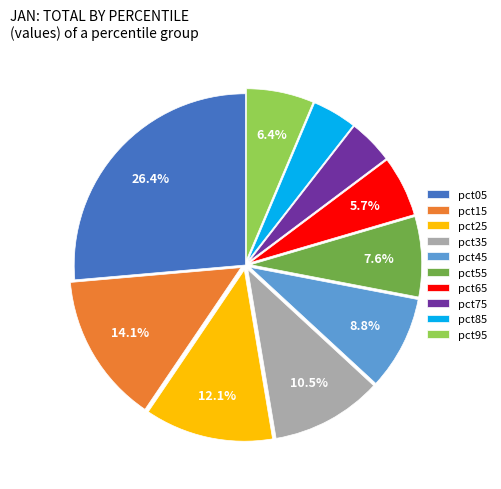

Which slice is the largest?

pct05